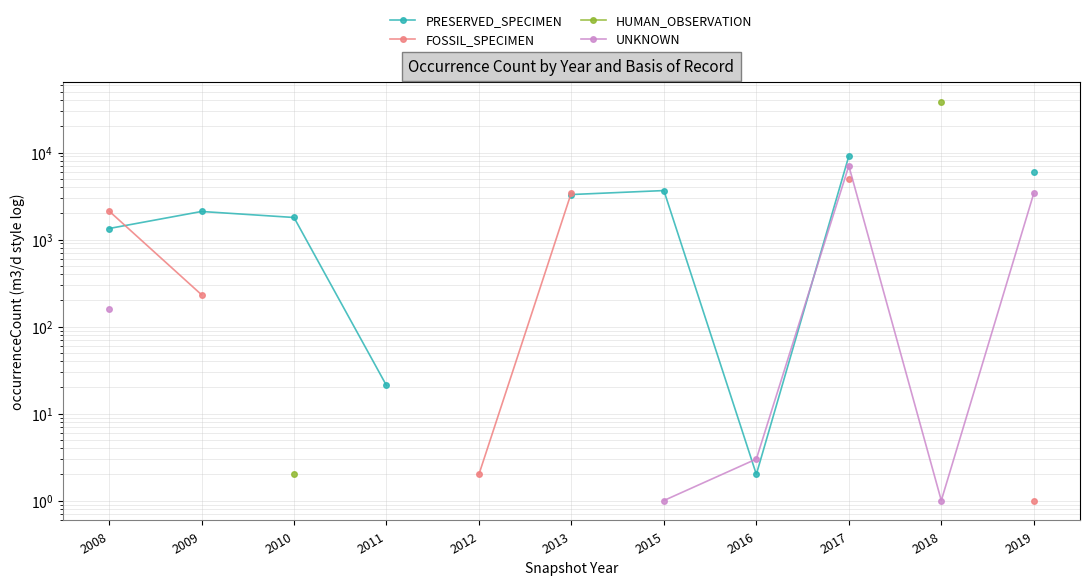

What is the difference between the highest and lowest values at 2008?

1966.0